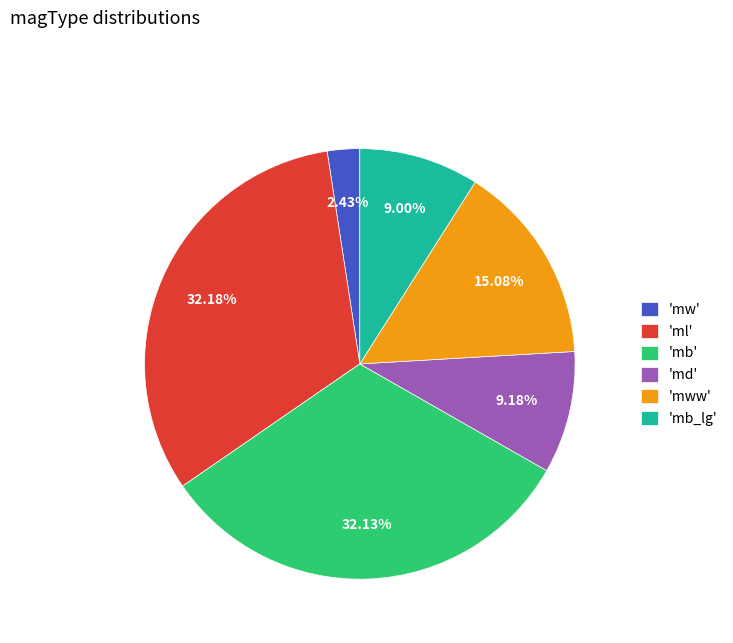

To the nearest percent, what is the difference between the largest and smallest slice percentages?

30%